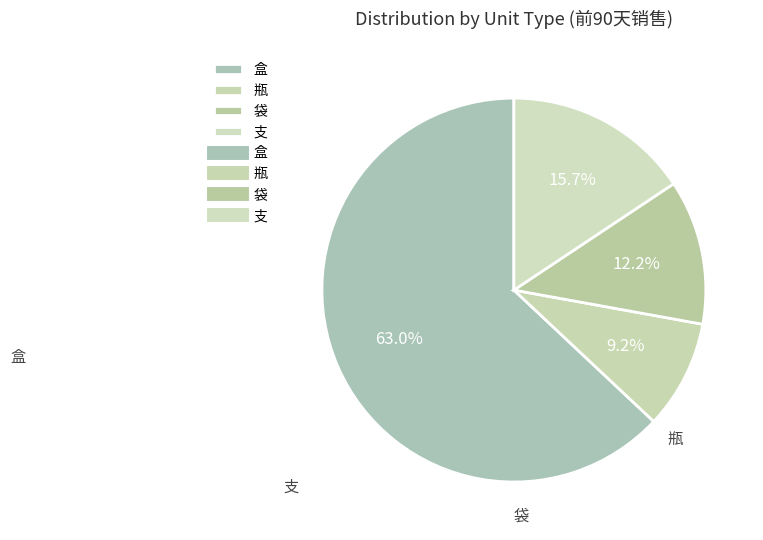

True or false: 盒 accounts for 1% of the total.

False